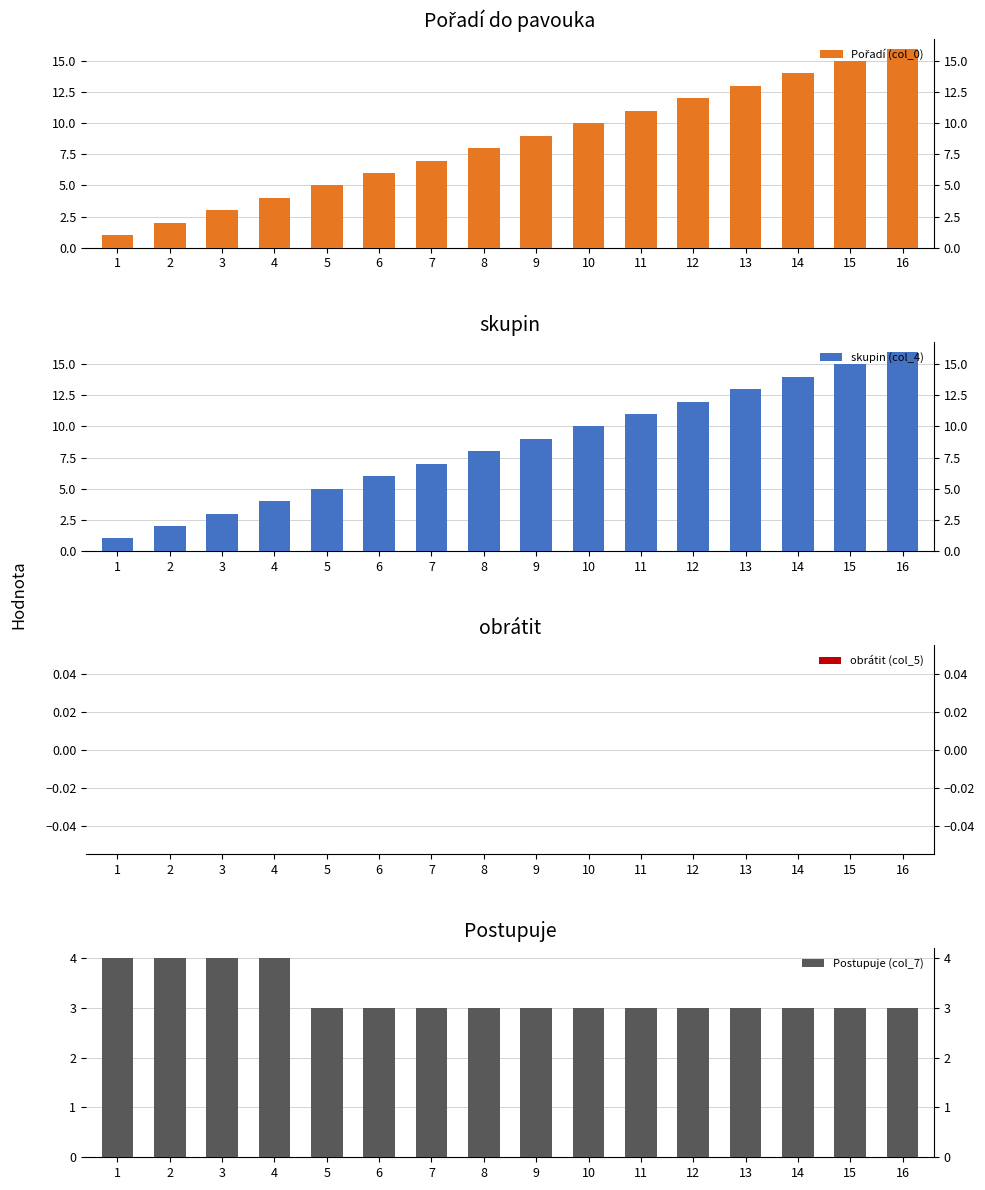

Which category has the highest value in the Postupuje (col_7) series?

1